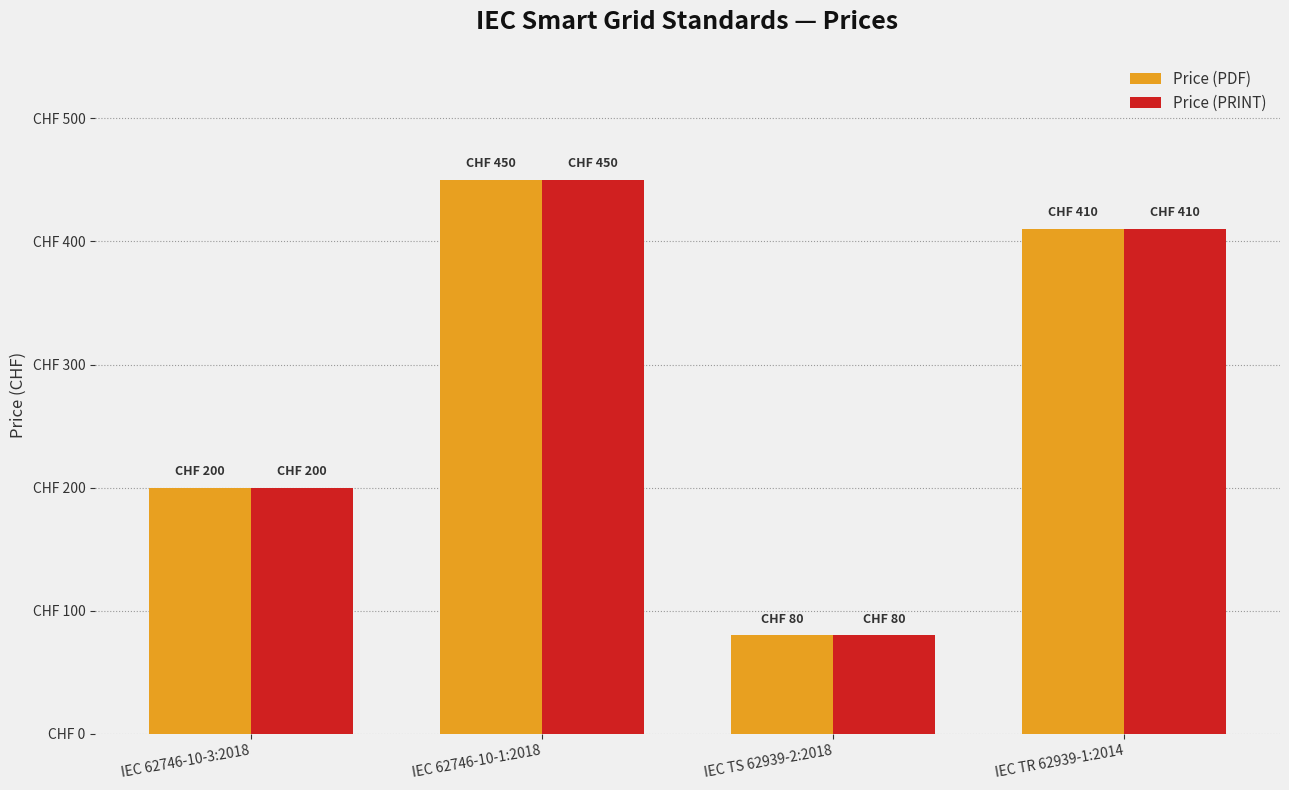

Reading right to left, list all the values displayed in this chart.

Price (PDF): 410	80	450	200
Price (PRINT): 410	80	450	200